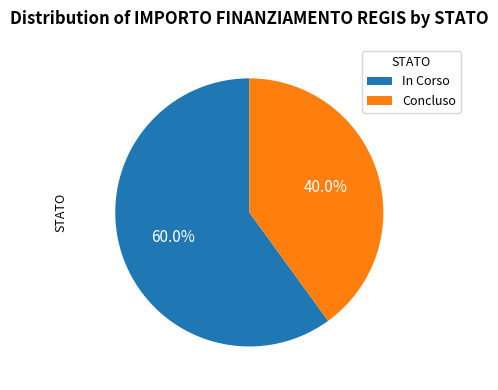

To the nearest percent, what is the difference between the largest and smallest slice percentages?

20%